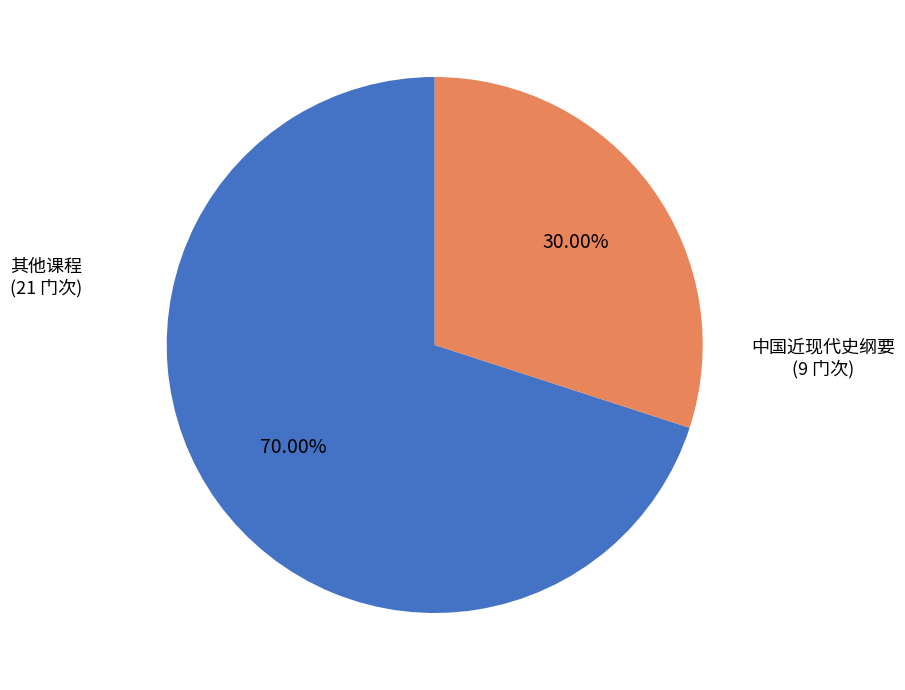

Is there a majority slice in this chart?

Yes